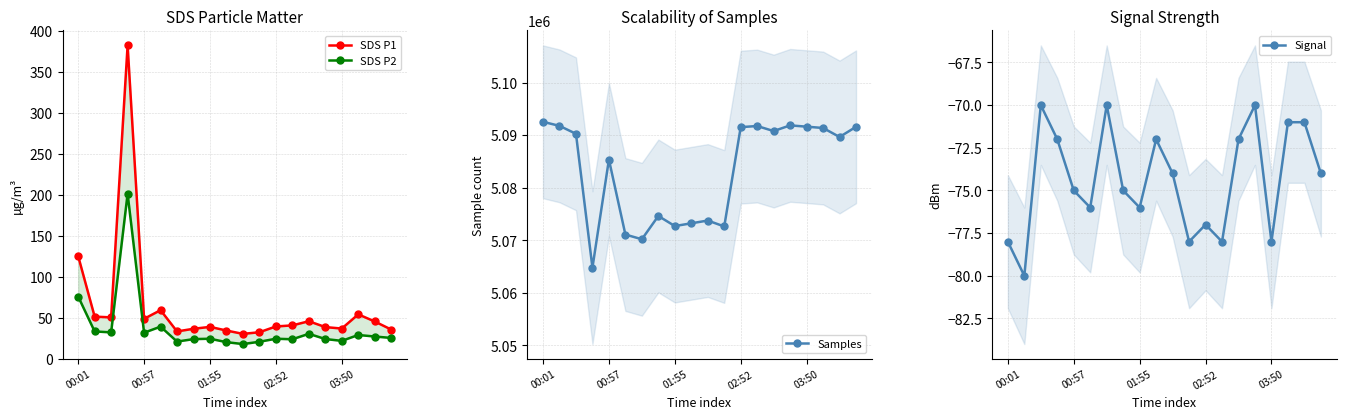

List the series in order of their peak value, highest first.

Samples, SDS P1, SDS P2, Signal